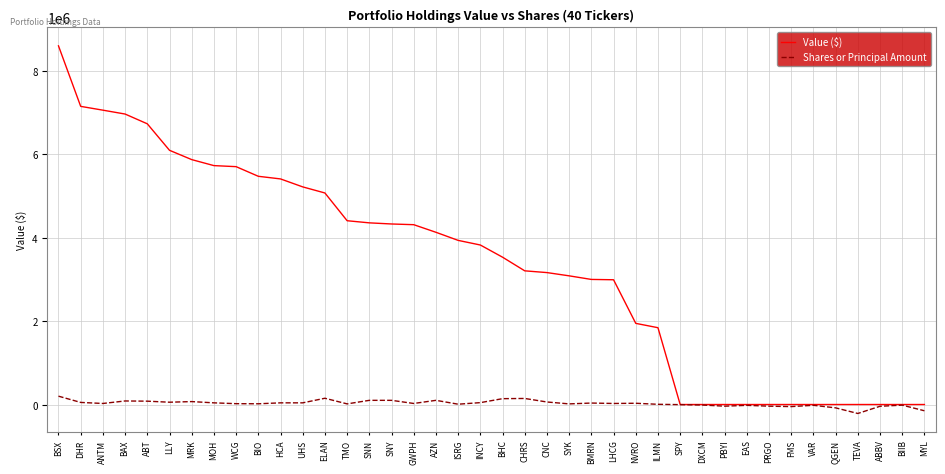

At which category is the sum across all series the highest?

BSX